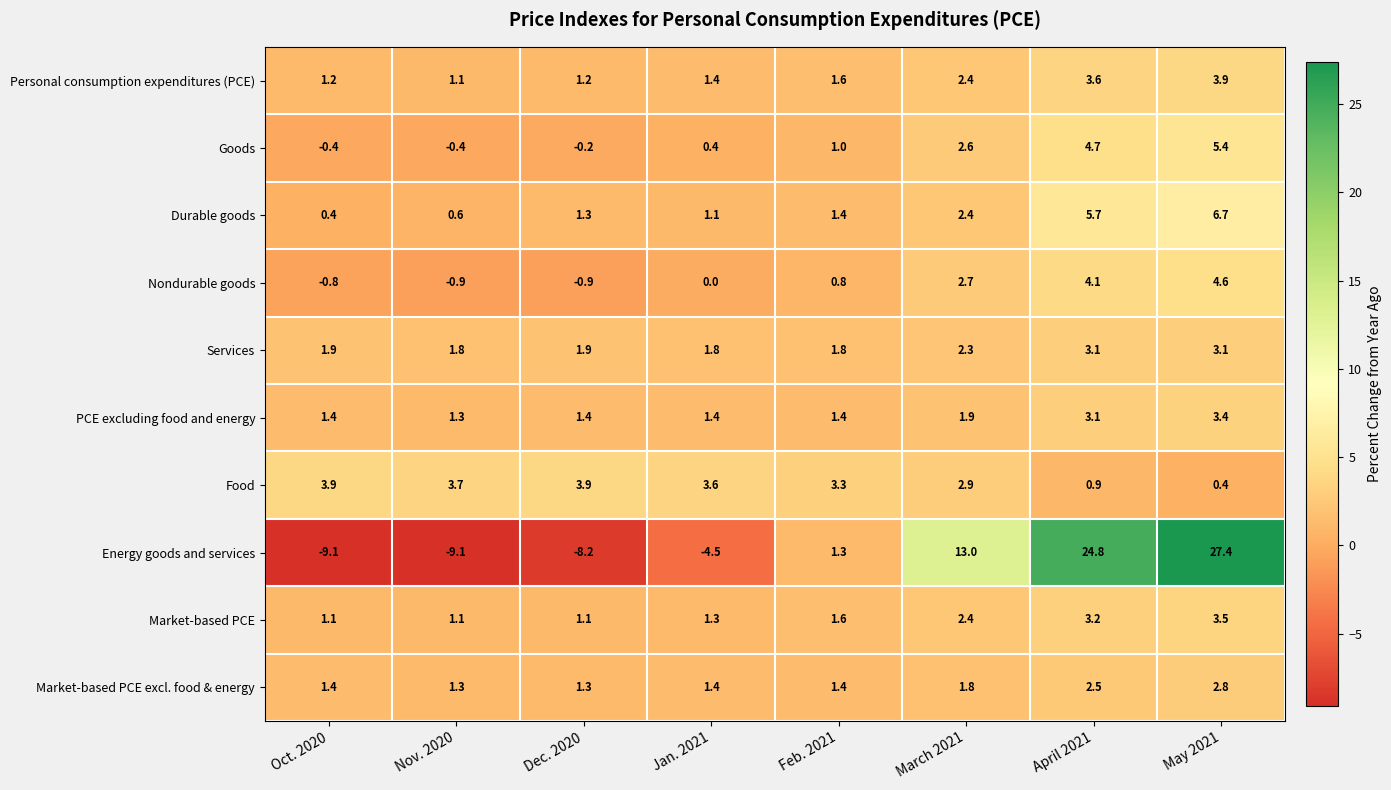

Is it true that Durable goods equals 1.4 at Feb. 2021?

True